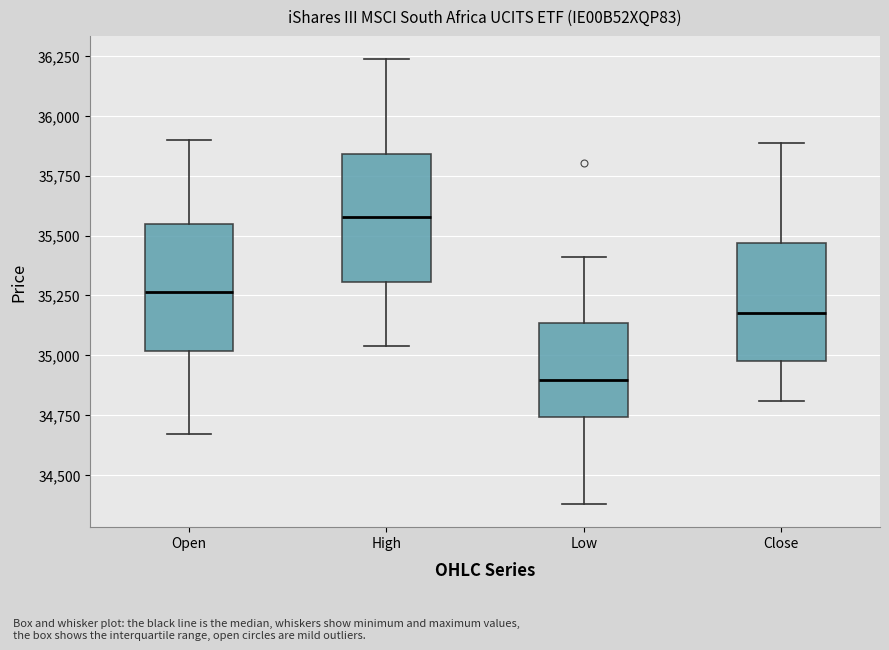

Reading left to right, transcribe this box plot: for each box, give where its median line is, the range the box spans, and where its two whiskers end, as read against the y-axis. The values are not printed on the chart, so give them approximately, as read against the axis.

Open: median 35250, box 35000 to 35550, whiskers 34650 to 35900
High: median 35600, box 35300 to 35850, whiskers 35050 to 36250
Low: median 34900, box 34750 to 35150, whiskers 34400 to 35400
Close: median 35200, box 34950 to 35450, whiskers 34800 to 35900